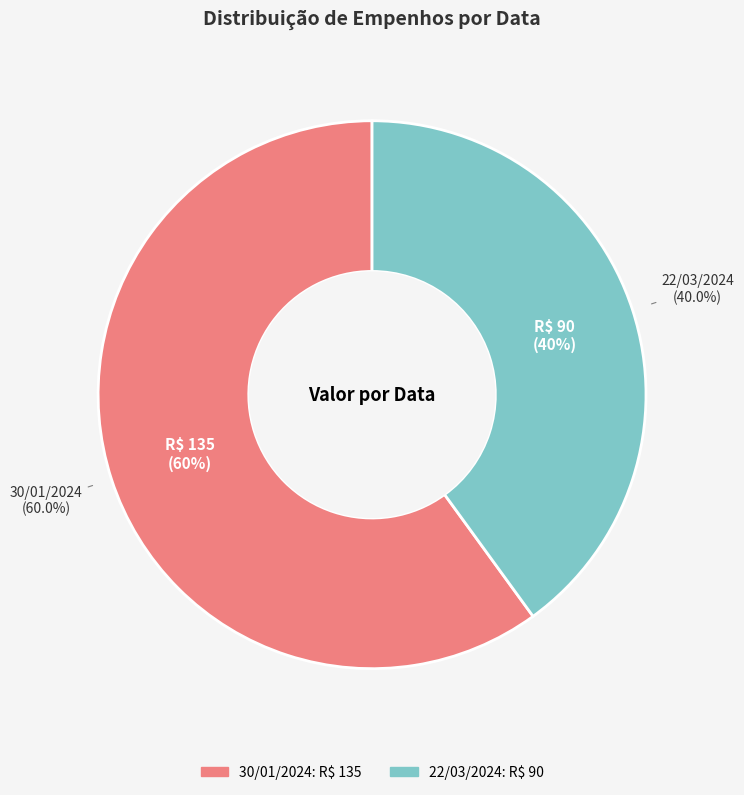

Between 30/01/2024 and 22/03/2024, which is larger?

30/01/2024